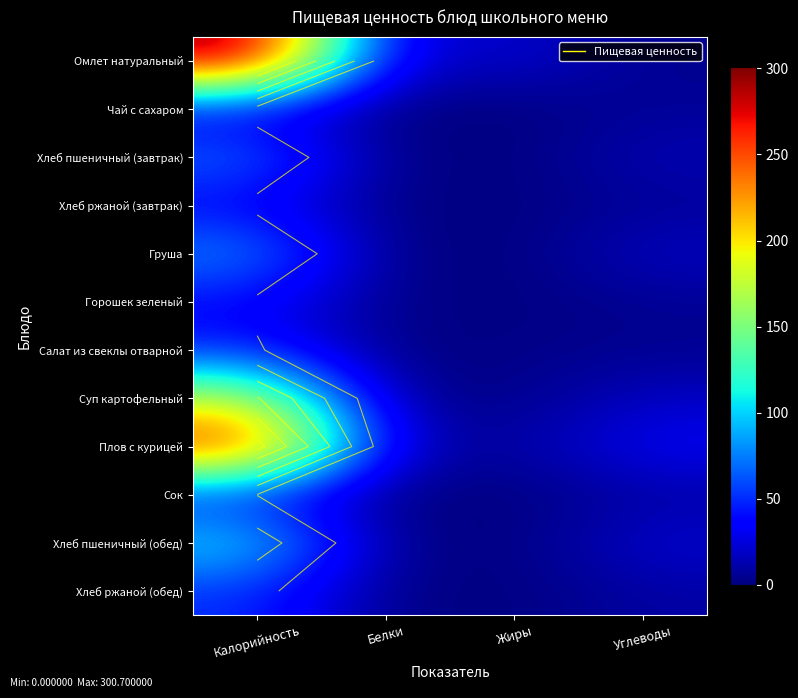

At which category does the chart reach its peak across all series?

Калорийность